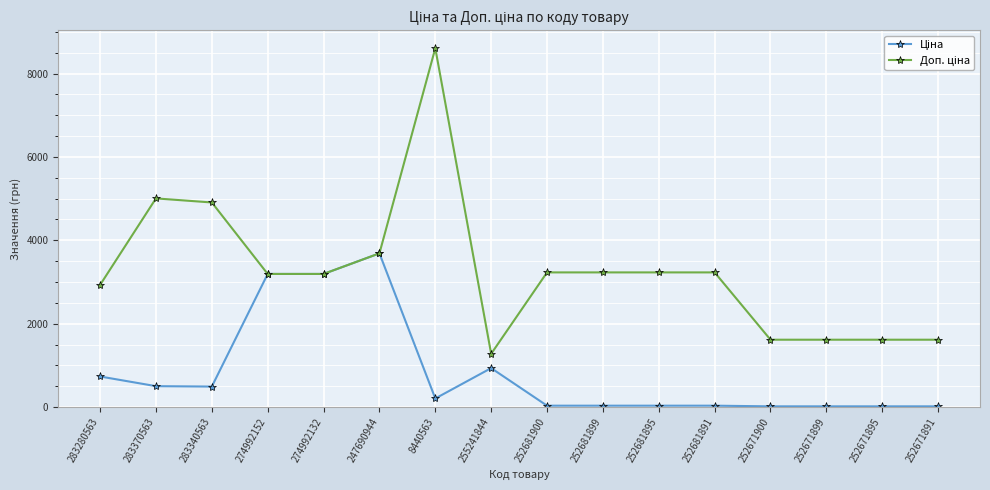

What is the total value across all series at 274992132?

6386.0